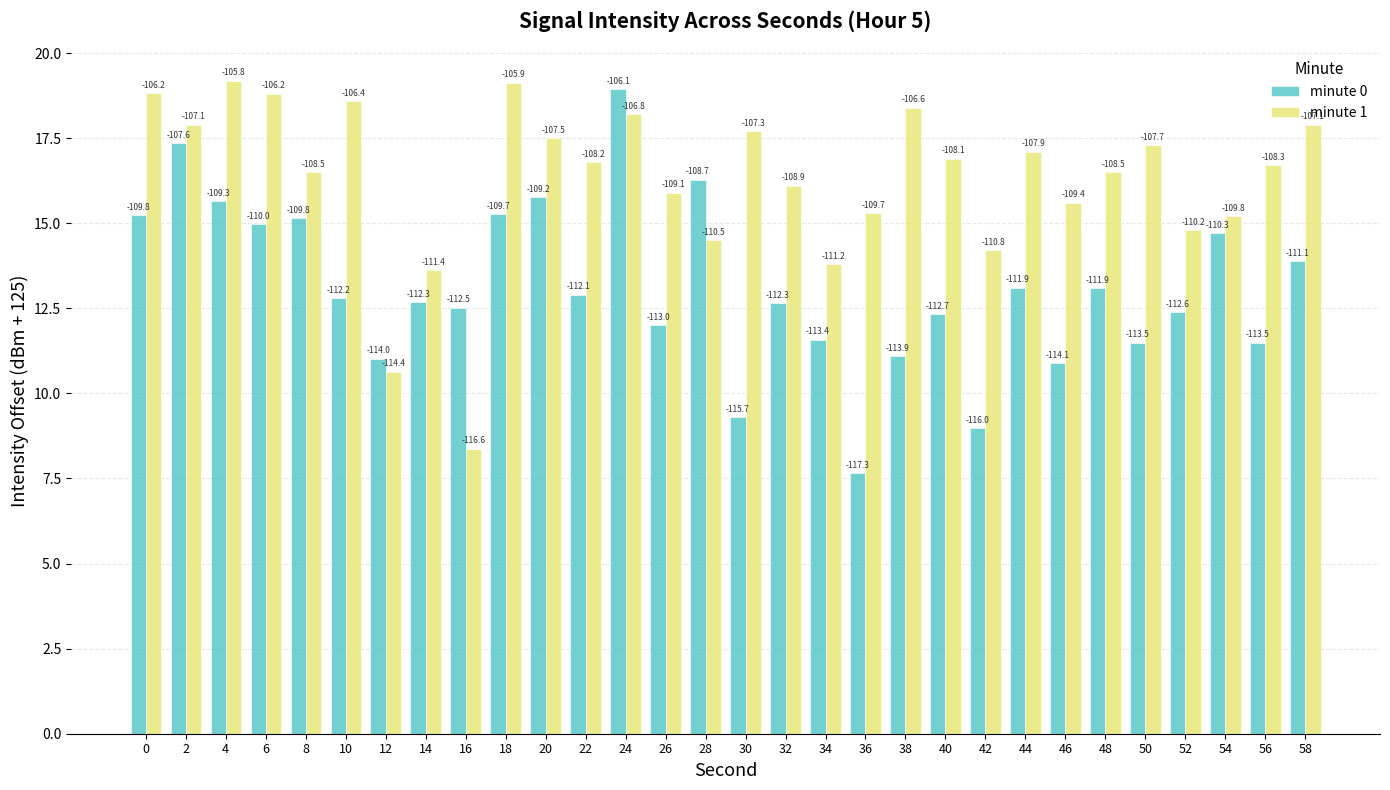

Are the bars grouped side by side (vs. stacked)?

Yes